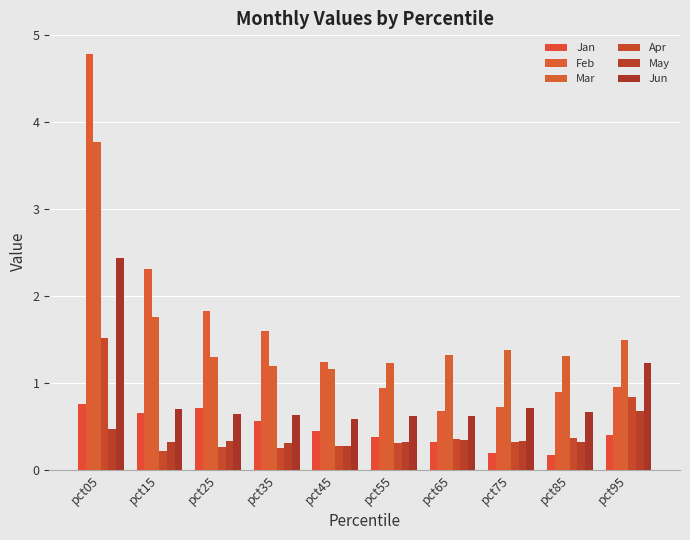

What is the average value of the Feb series?

1.6